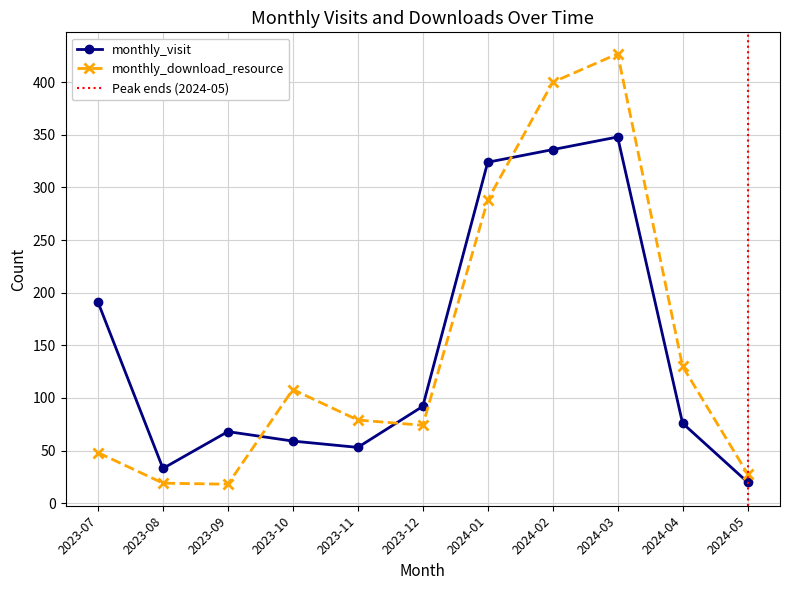

Which series has the largest total across all categories?

monthly_download_resource